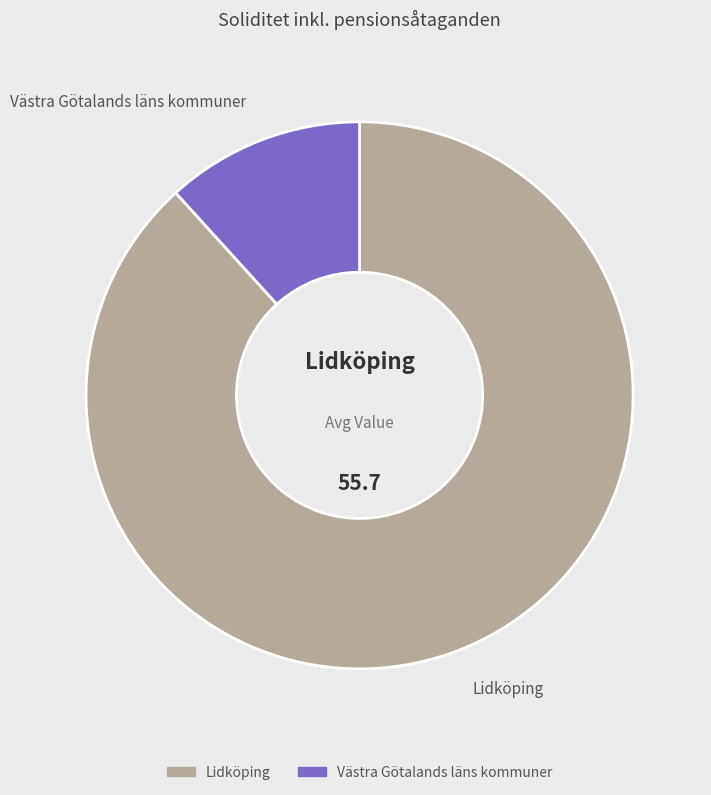

Is there any slice that represents more than half of the pie?

Yes